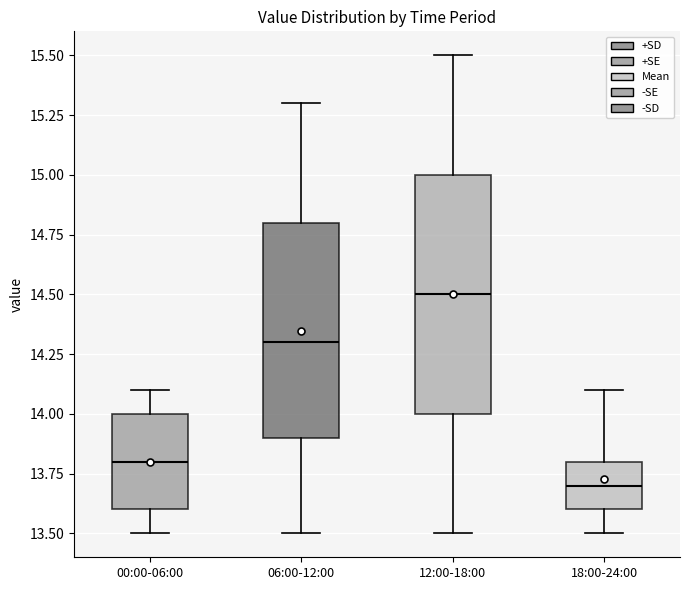

Comparing the boxes themselves (not the whiskers), which one is the tallest?

12:00-18:00